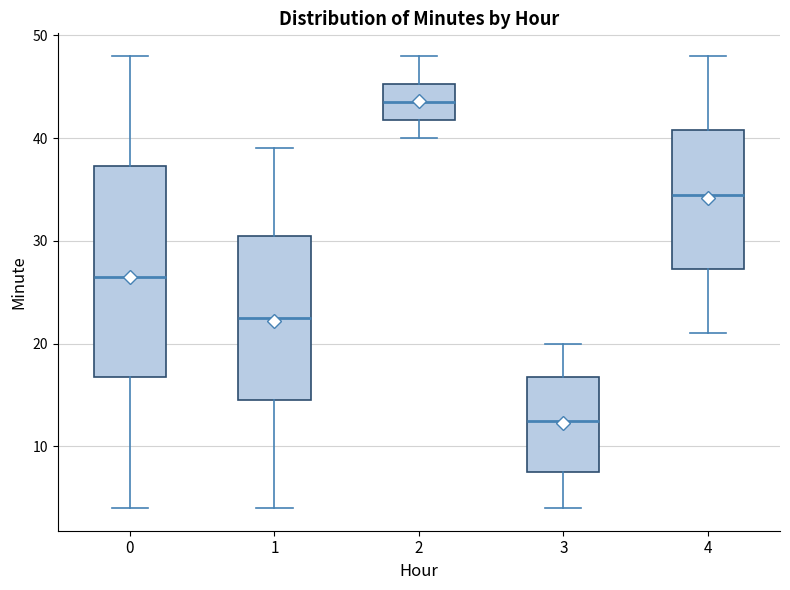

Comparing the boxes themselves (not the whiskers), which one is the tallest?

0